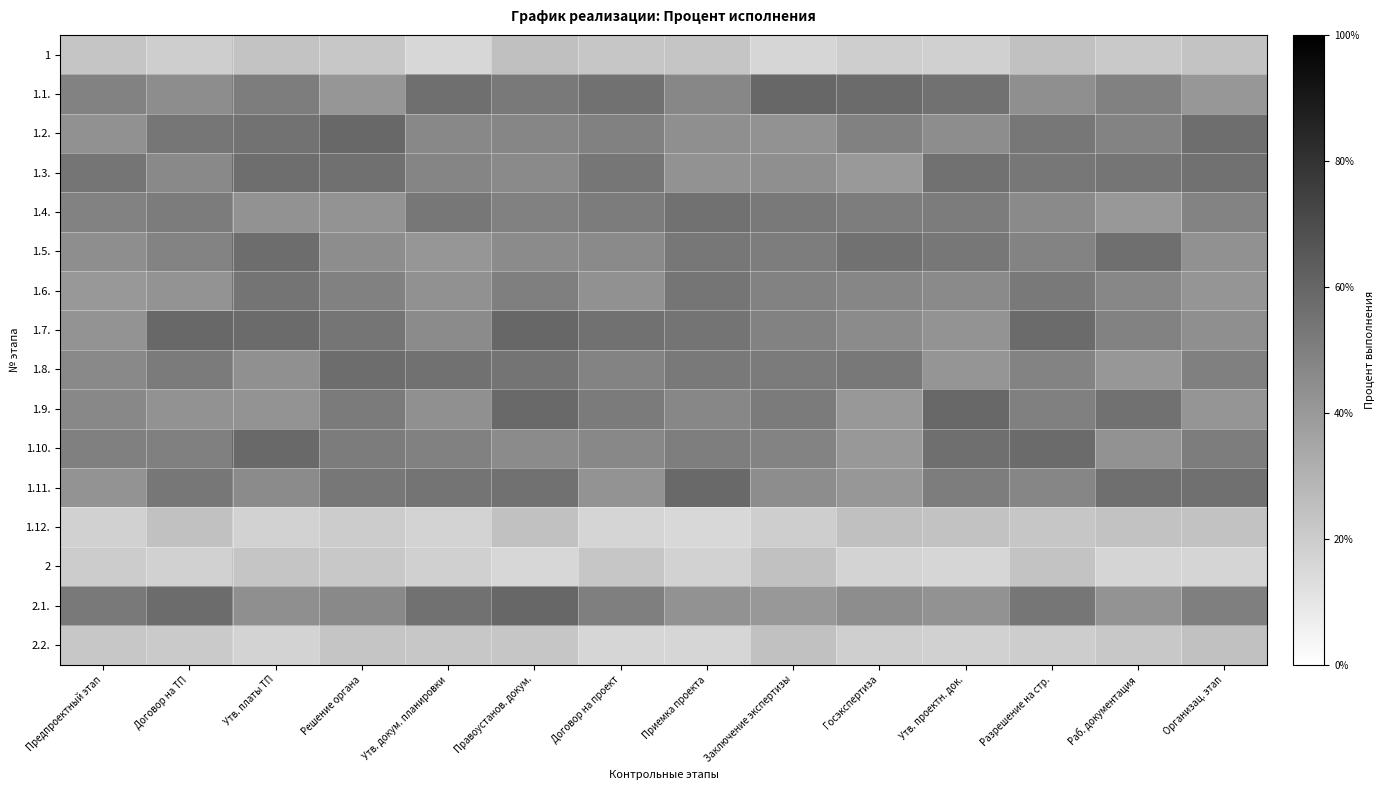

At which category is the sum across all series the highest?

Правоустанов. докум.